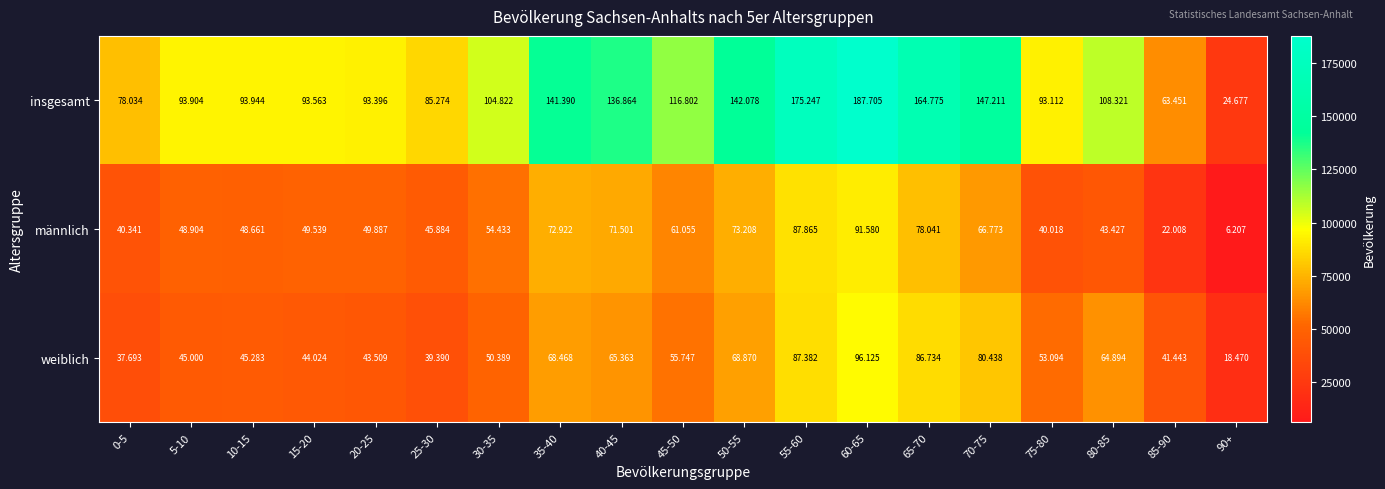

Which label corresponds to the smallest value in the chart?

90+